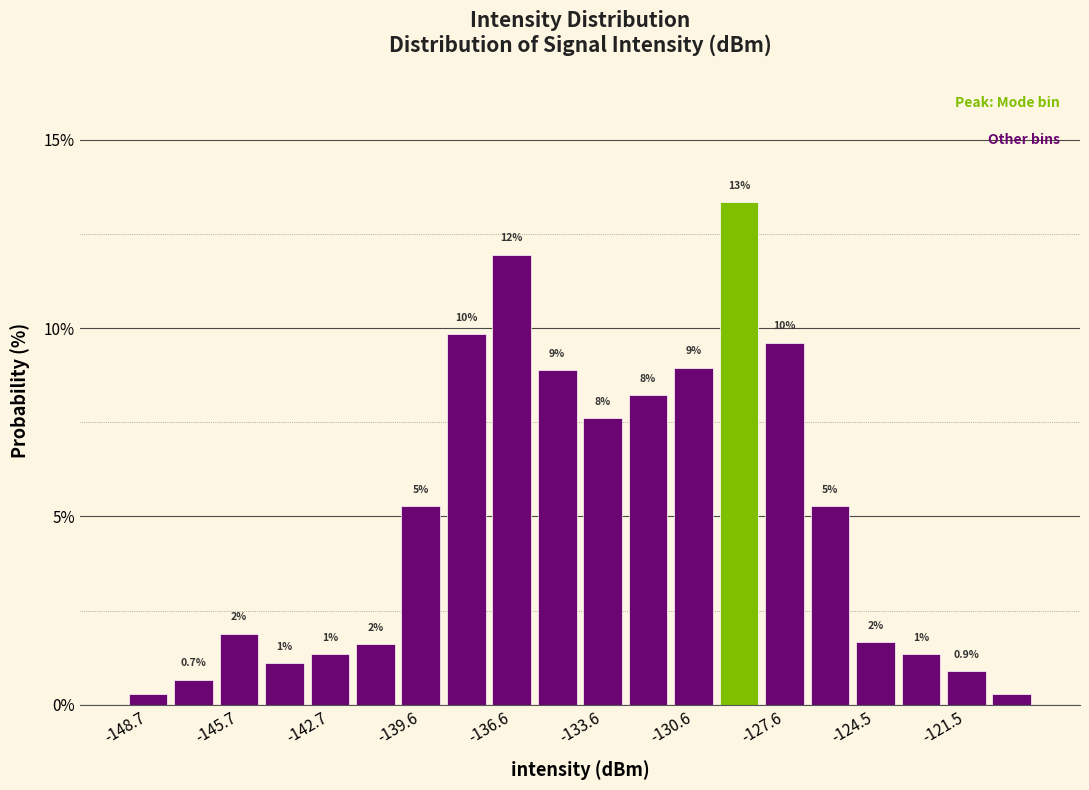

Read against the x-axis, roughly where is the centre of the tallest bar?

-129.0